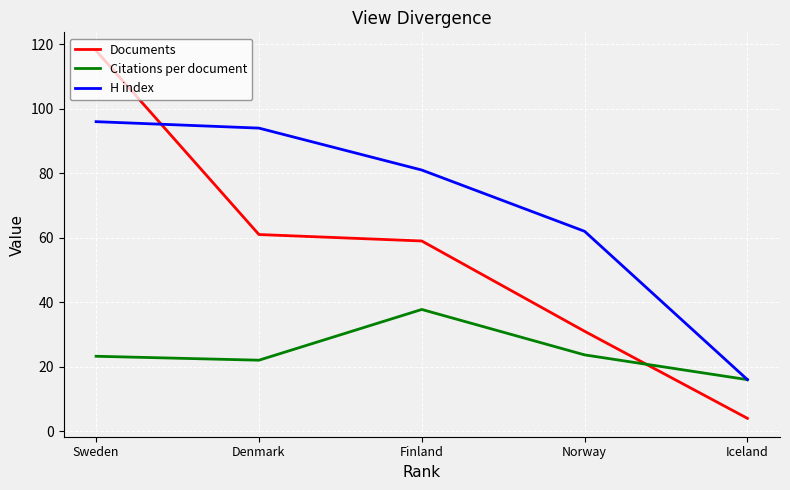

At Denmark, list the series in order from largest to smallest.

H index, Documents, Citations per document